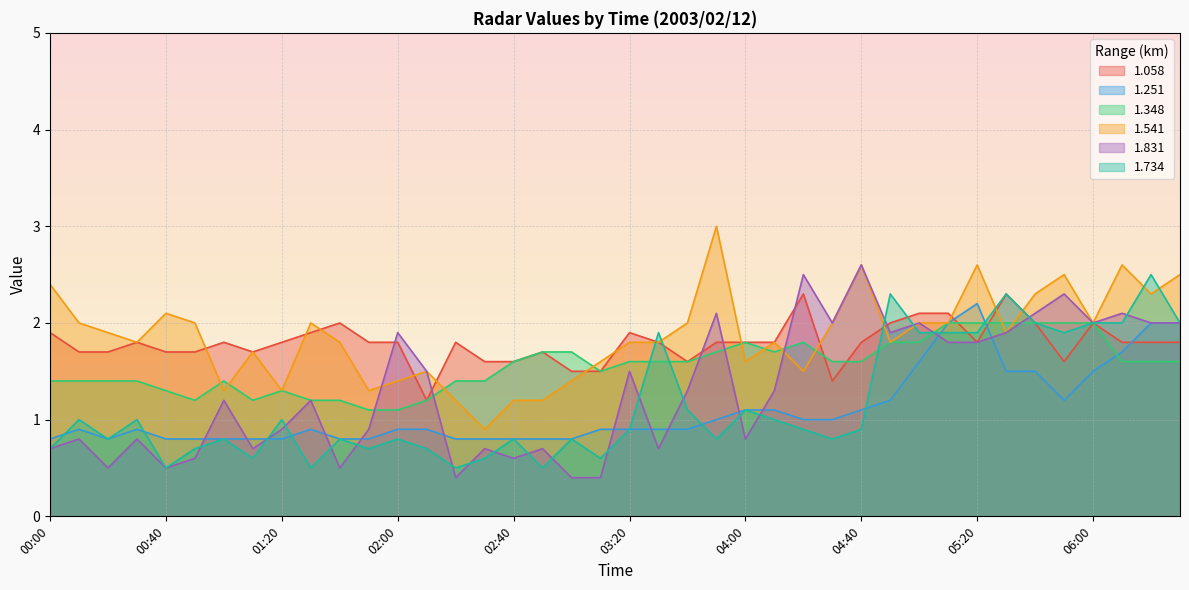

At which category does the chart reach its peak across all series?

03:50